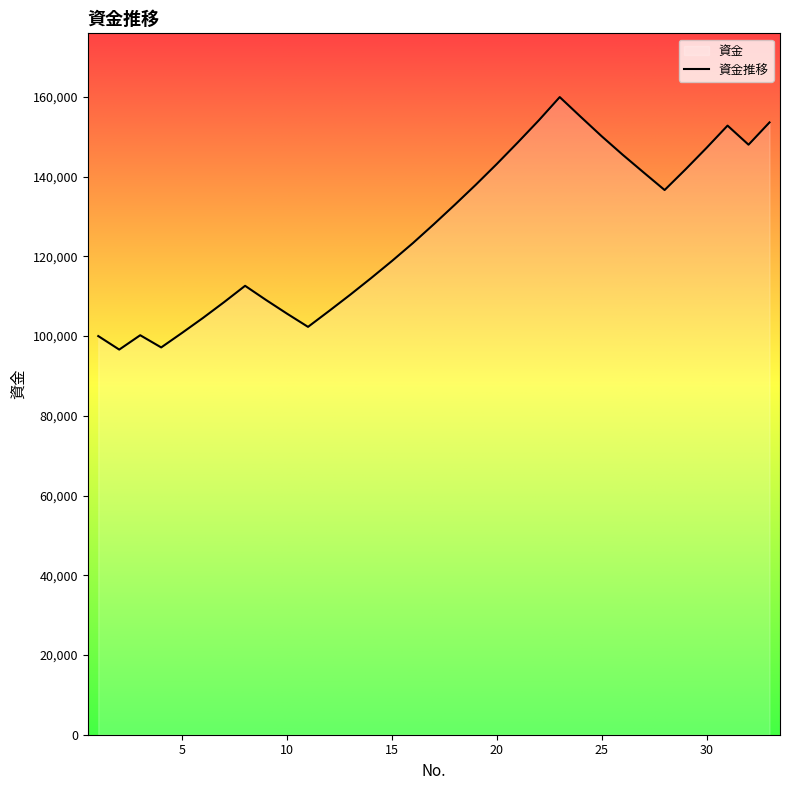

True or false: the data shows 109046.7 at 9.

True